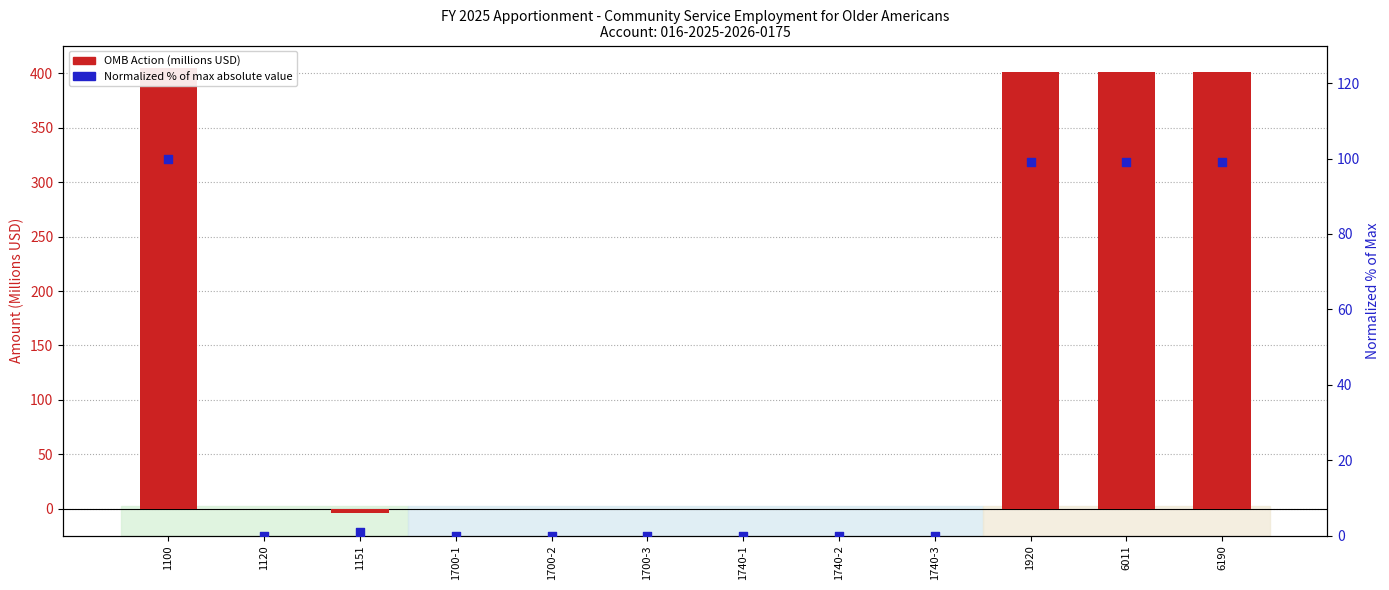

Which series contains the highest Y value?

OMB Action (millions USD)